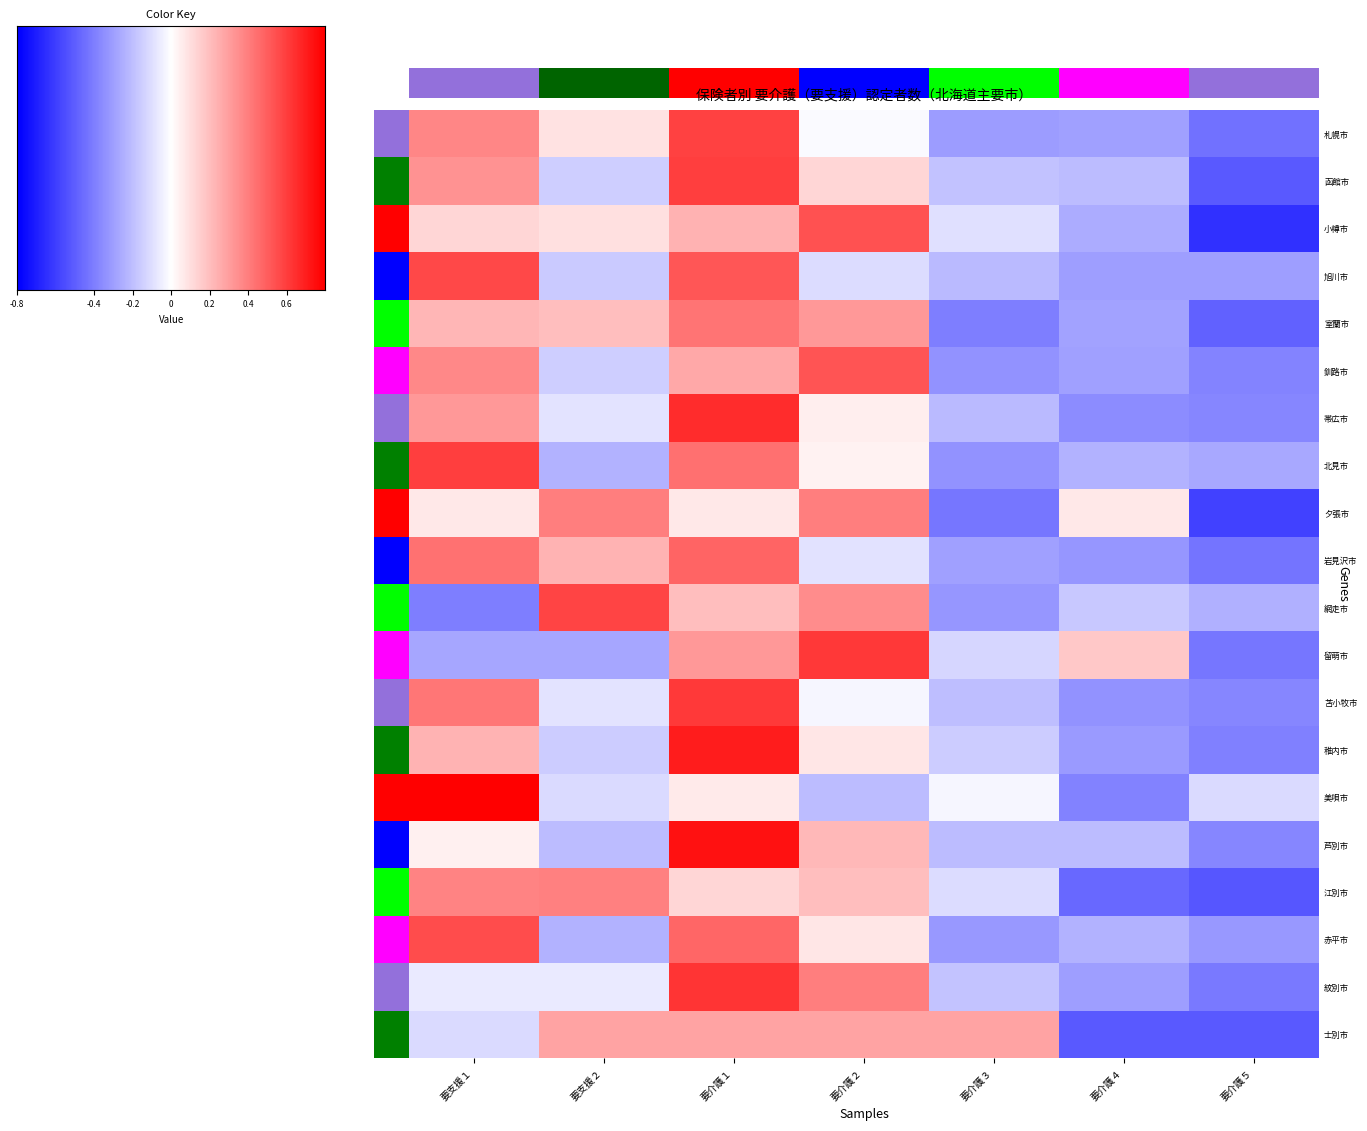

The value of 旭川市 at 要介護３ is -0.6. True or false?

True